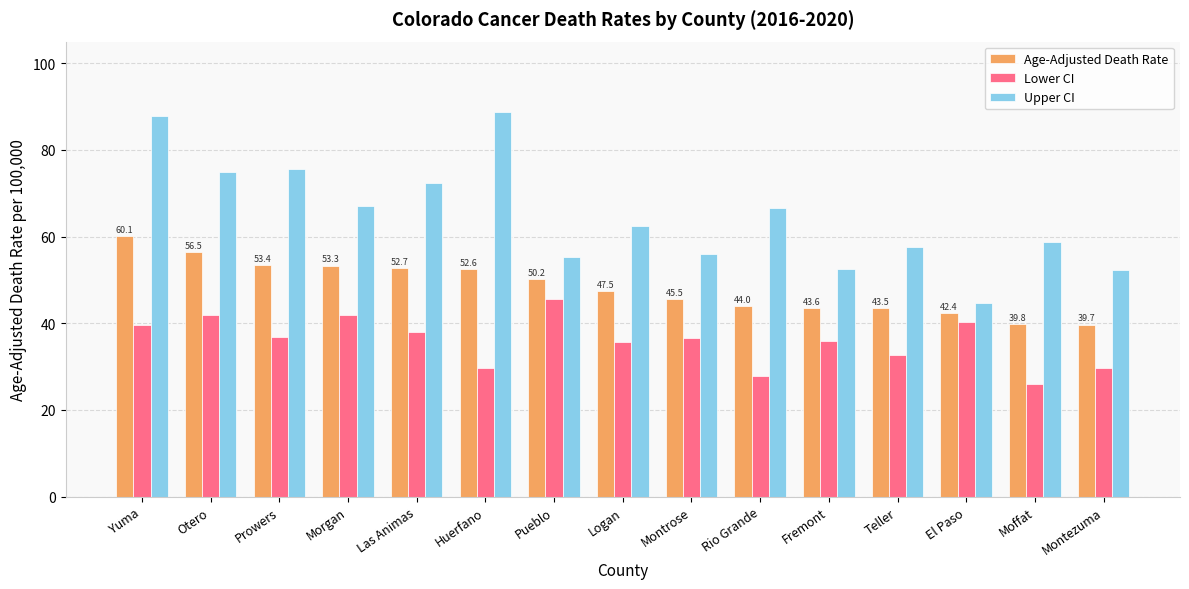

The Upper CI series shows 13.2 at Montrose. True or false?

False